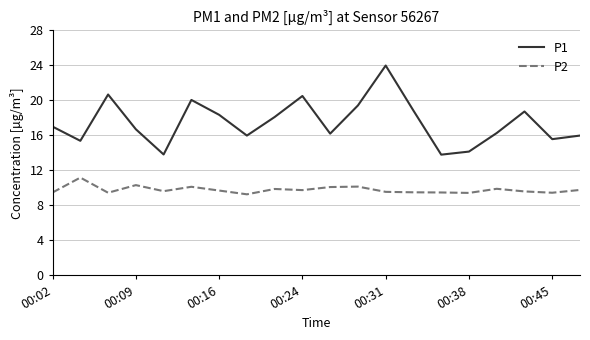

Which series has the largest total across all categories?

P1